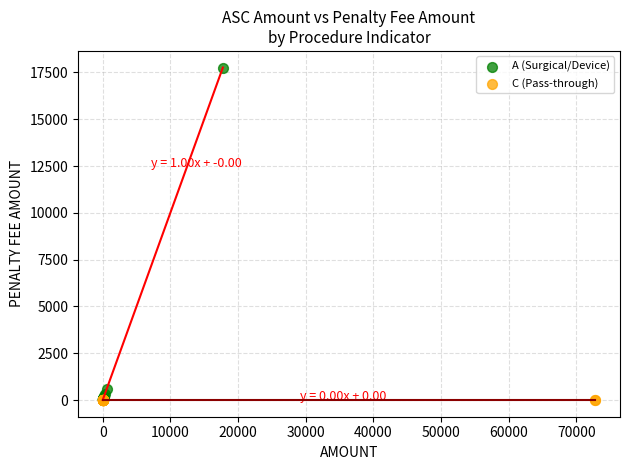

Which series contains the highest Y value?

A (Surgical/Device)